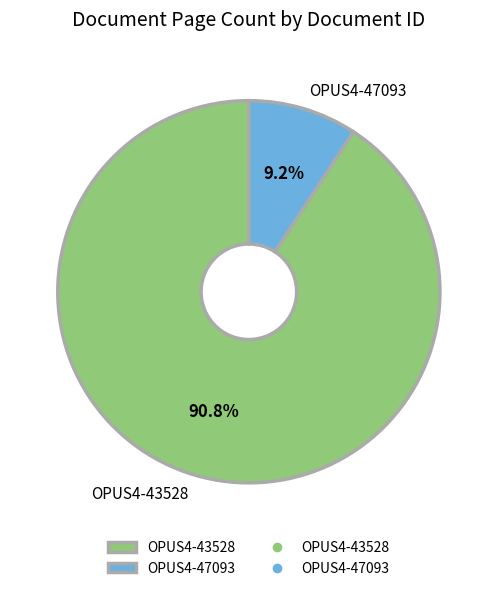

What percentage do OPUS4-47093 and OPUS4-43528 together represent?

100.0%